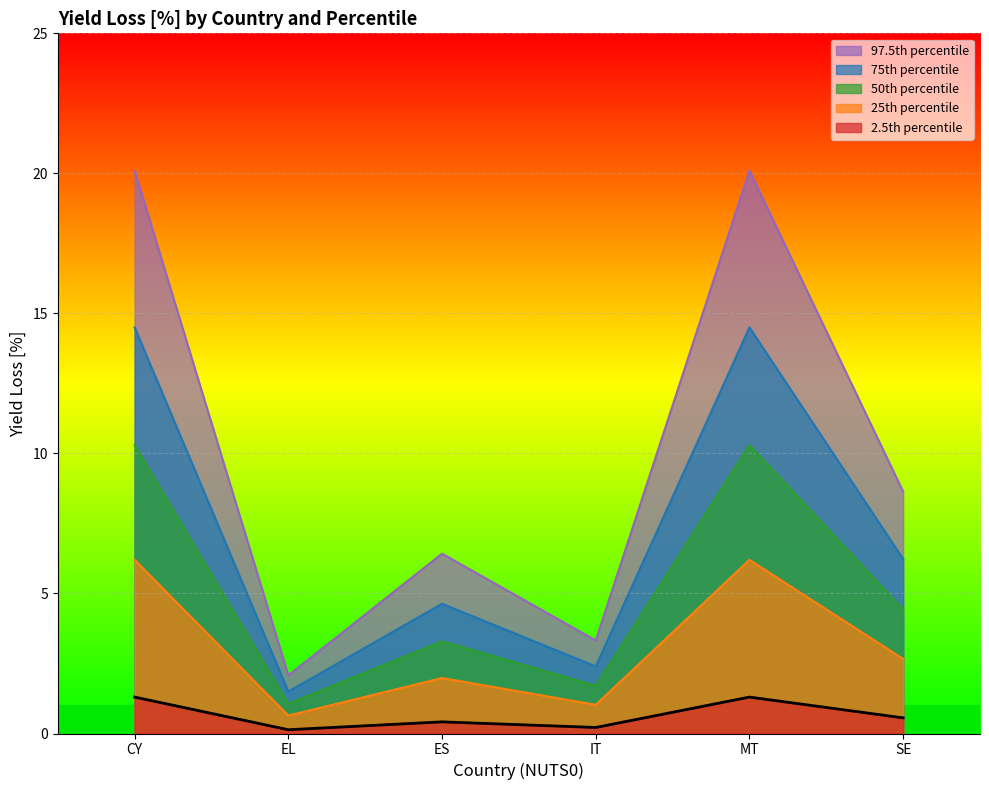

Does the chart display data point markers on the line(s)?

No